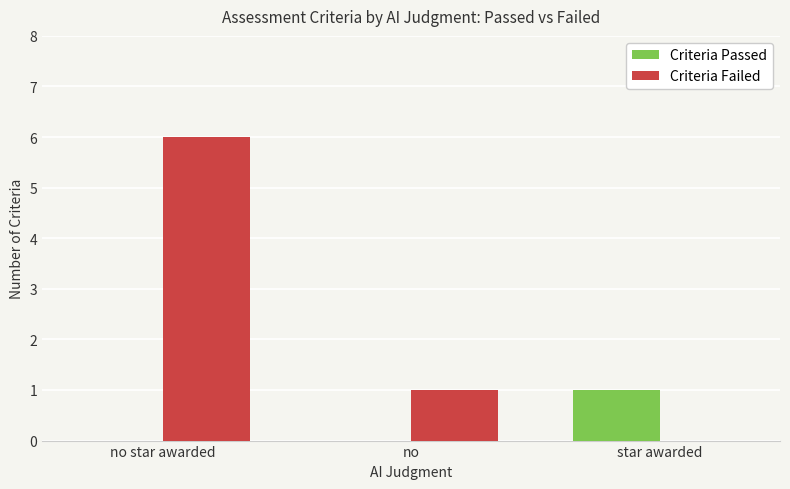

Is the value of Criteria Failed at no greater than the value of Criteria Passed at no star awarded?

Yes